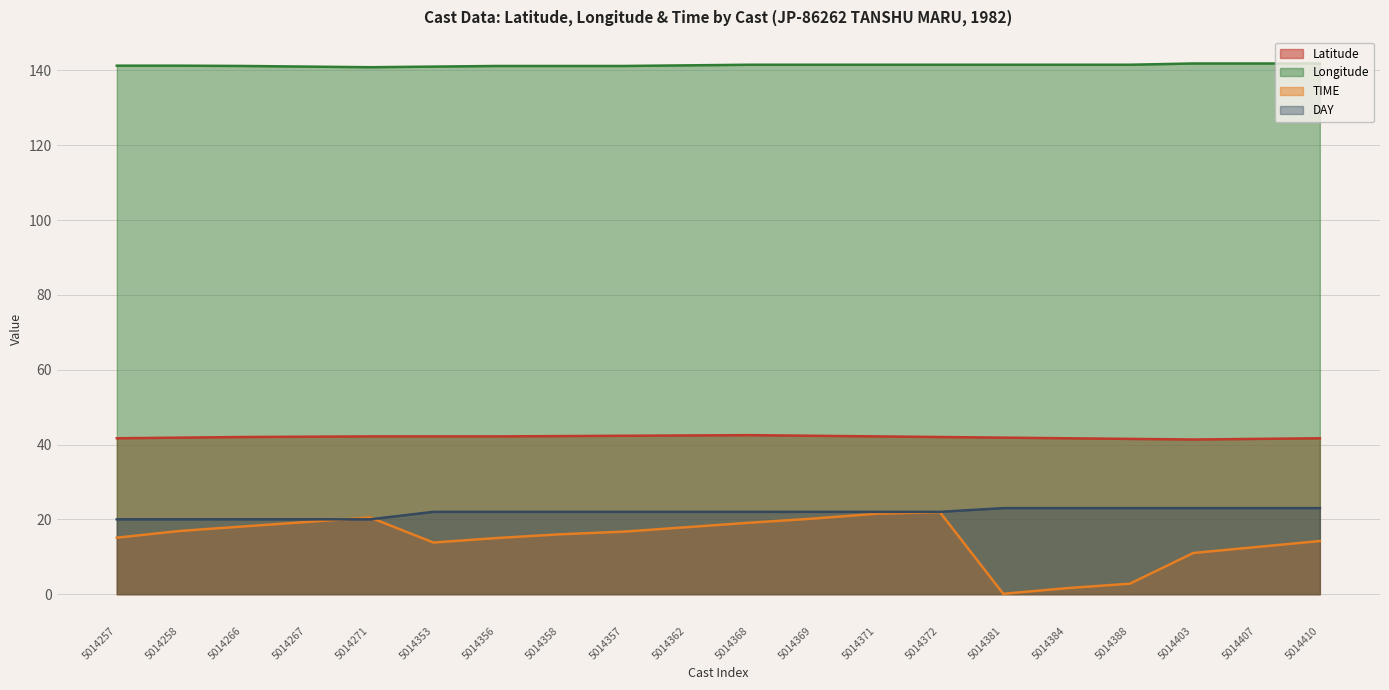

How many lines are shown in the chart?

4